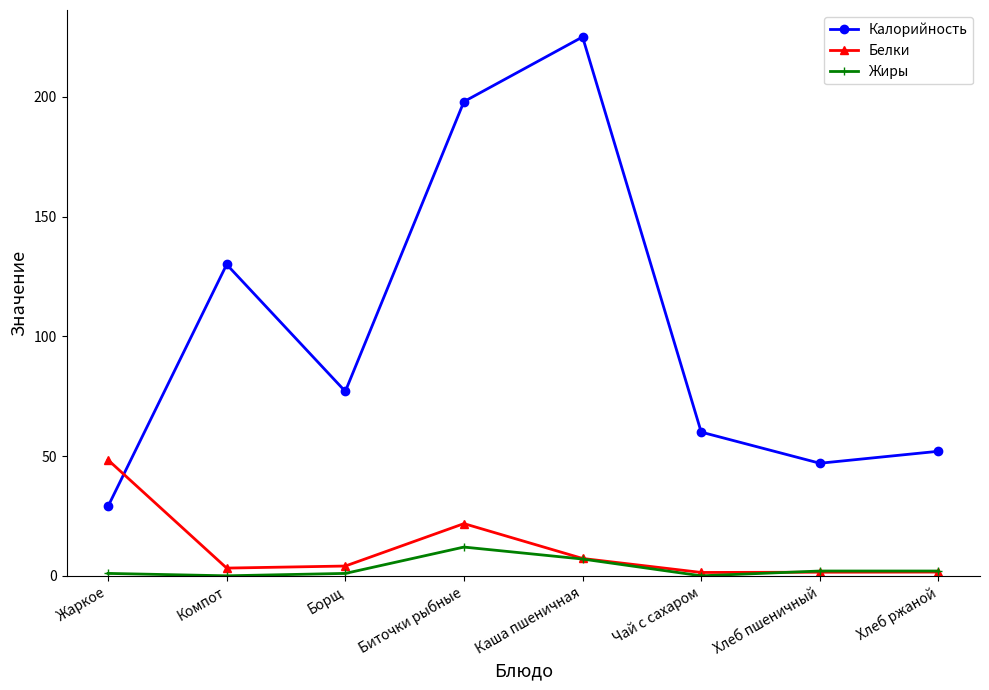

What is the sum of the Калорийность values at Компот and Каша пшеничная?

355.0